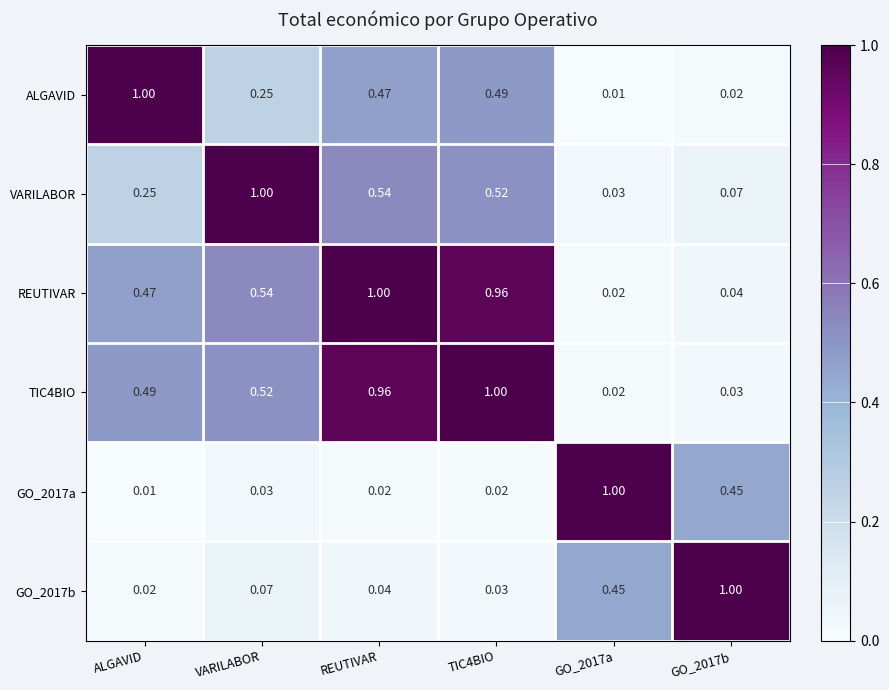

At which label is GO_2017b closest to 0?

ALGAVID